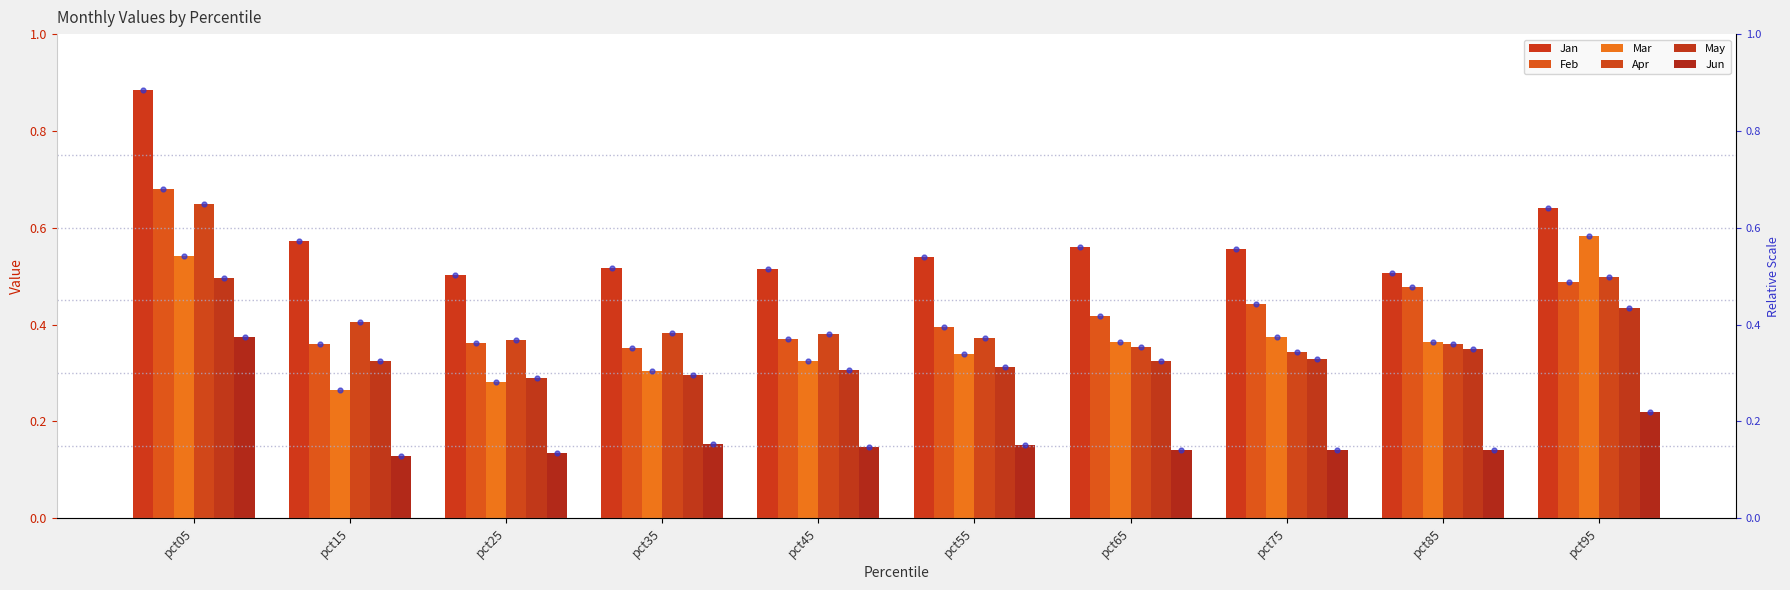

At which category is the sum across all series the highest?

pct05